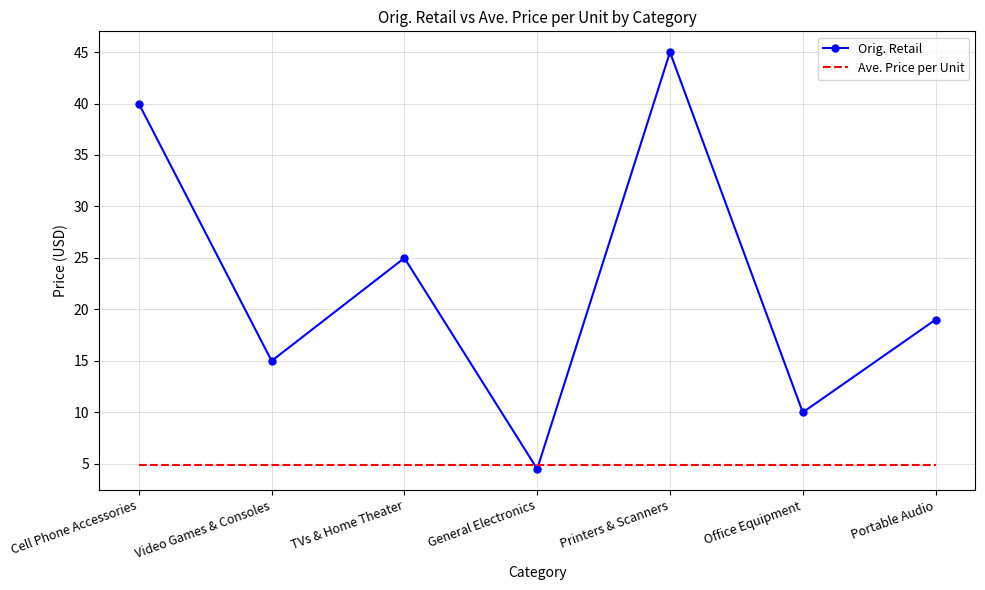

List the series in order of their overall mean, lowest first.

Ave. Price per Unit, Orig. Retail